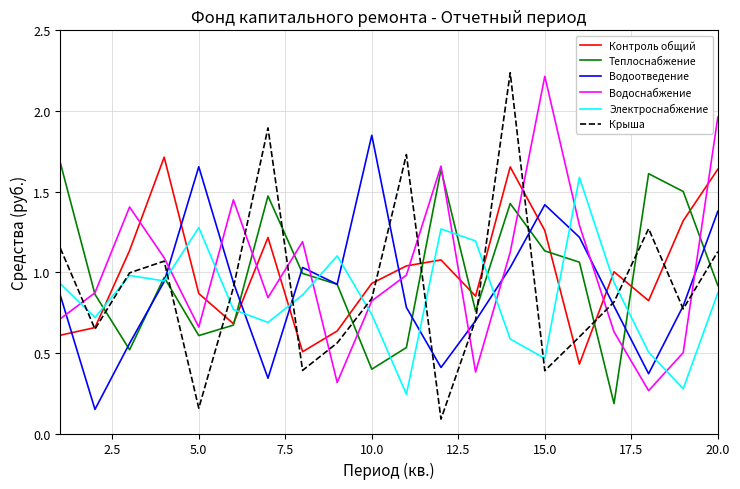

After their last crossing, which series has the higher values: Теплоснабжение or Крыша?

Крыша